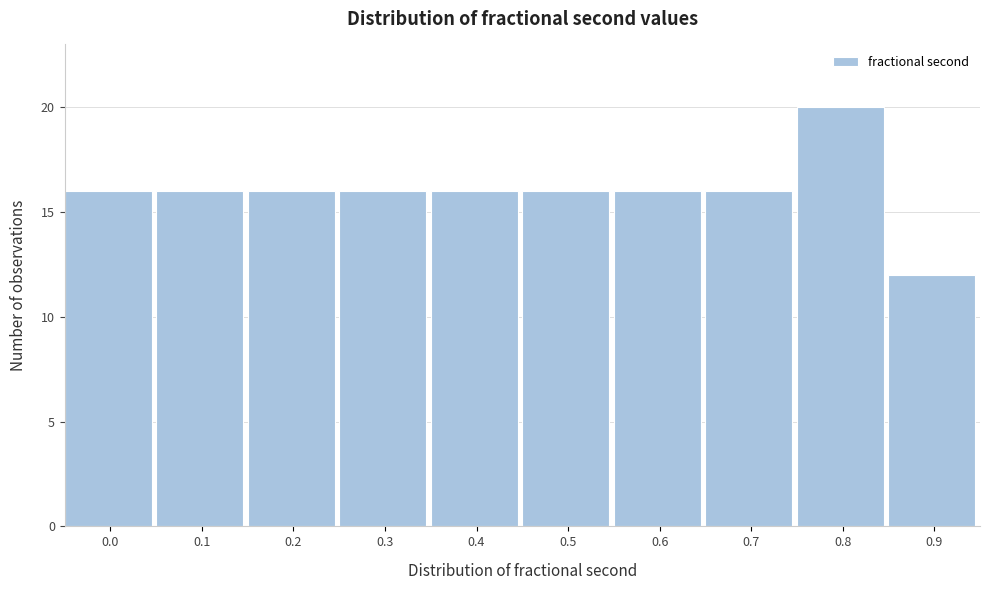

Reading left to right, extract all data points from this chart.

0.0=16	0.1=16	0.2=16	0.3=16	0.4=16	0.5=16	0.6=16	0.7=16	0.8=20	0.9=12